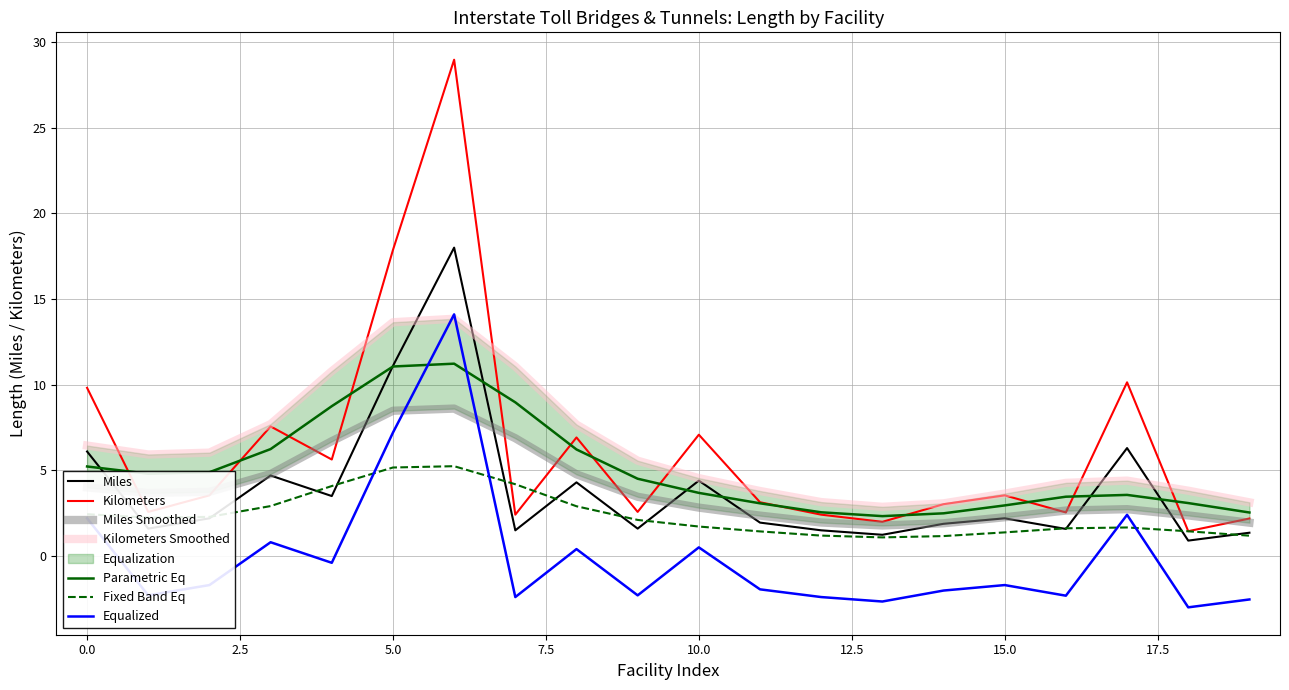

Is it true that miles equals 1.1 at 8?

False